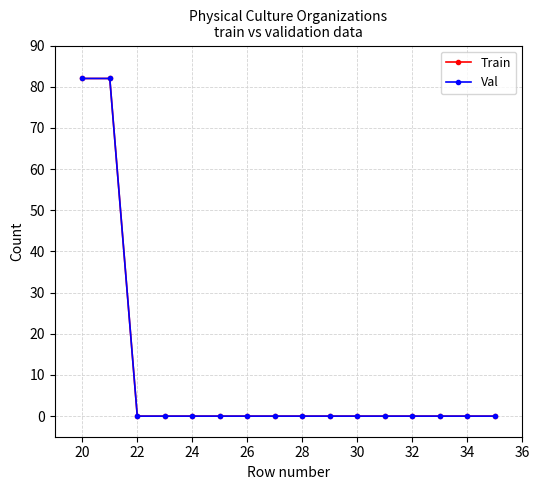

Is this an area chart (filled region under the line)?

No